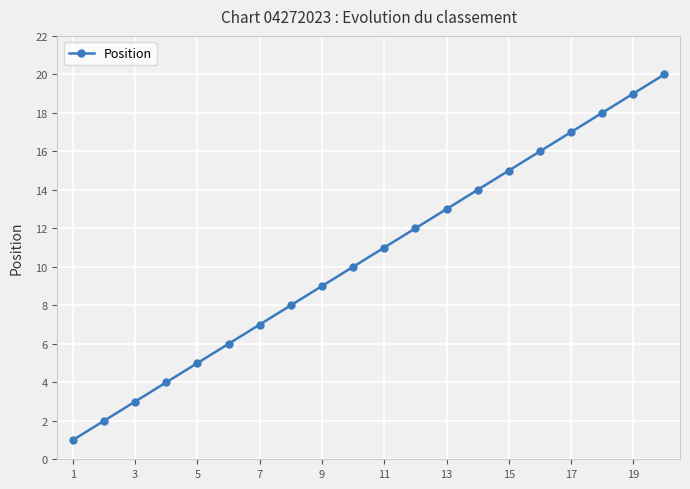

Is this an area chart (filled region under the line)?

No